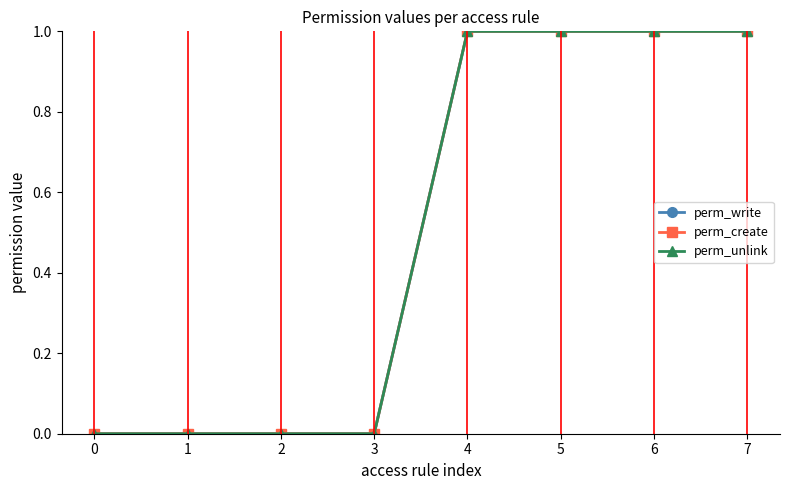

True or false: perm_create and perm_write cross at least once.

False